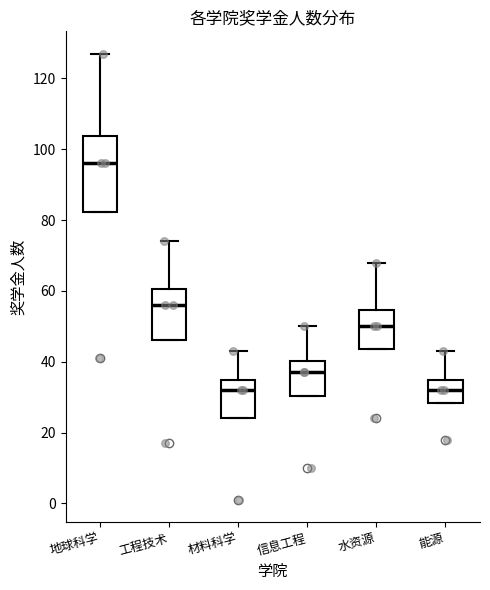

Comparing the boxes themselves (not the whiskers), which one is the tallest?

地球科学